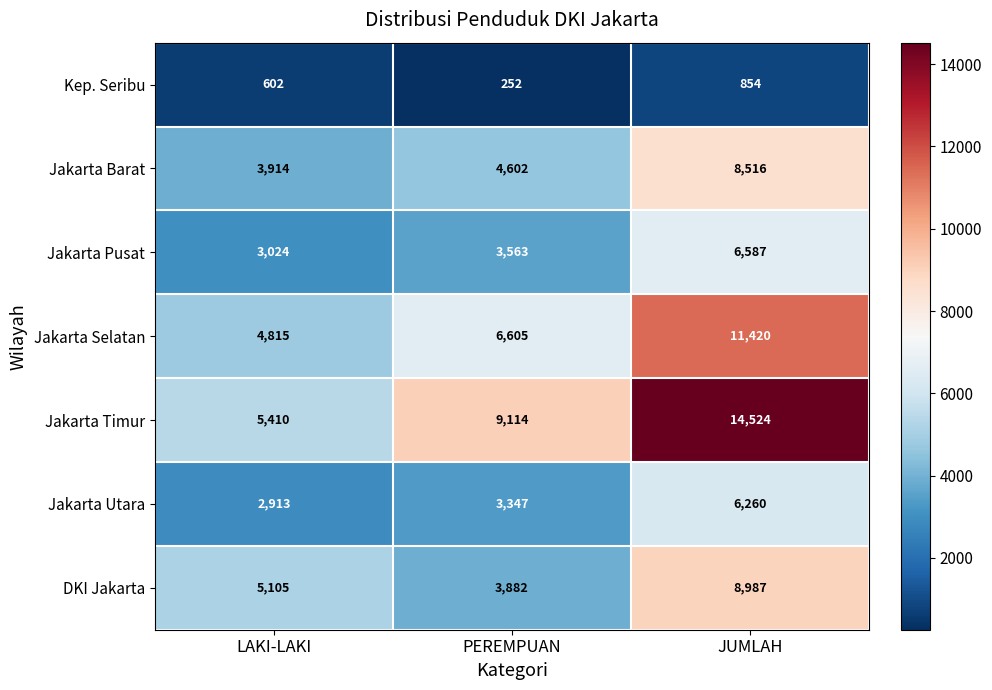

Which series has the widest spread of values?

Jakarta Timur